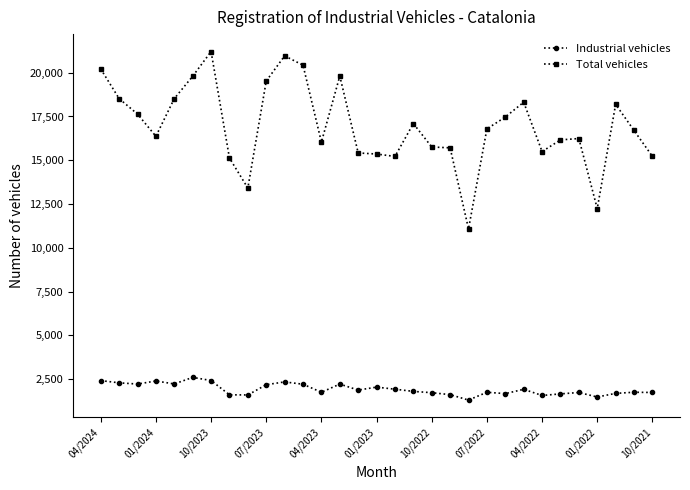

Rank the series by their maximum value, from lowest to highest.

Industrial vehicles, Total vehicles